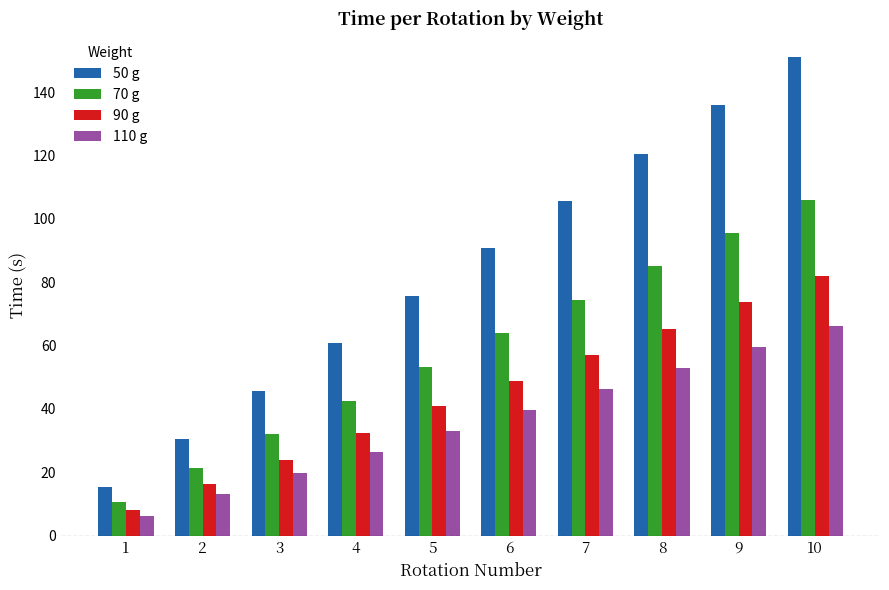

The 70 g series shows 140.1 at 8. True or false?

False